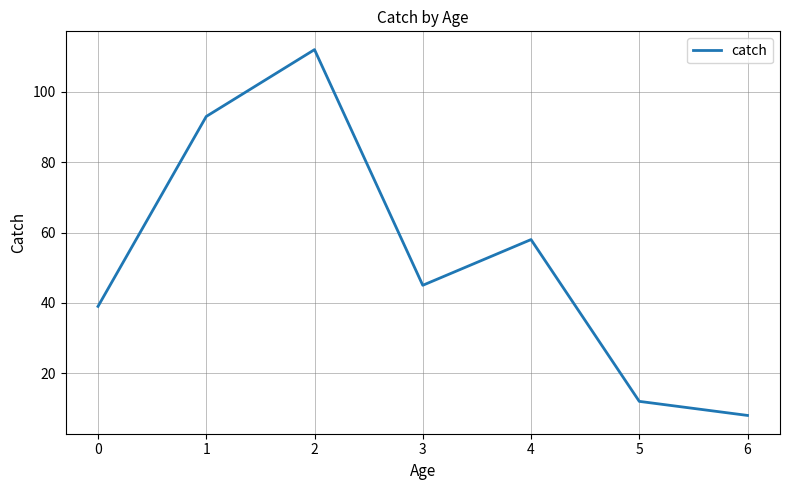

Reading right to left, list all the values displayed in this chart.

6=8	5=12	4=58	3=45	2=112	1=93	0=39